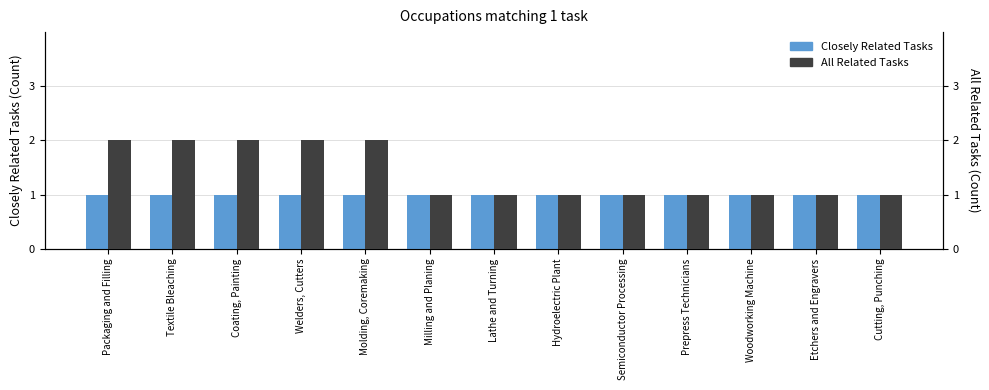

Which series has the largest range (max minus min)?

All Related Tasks